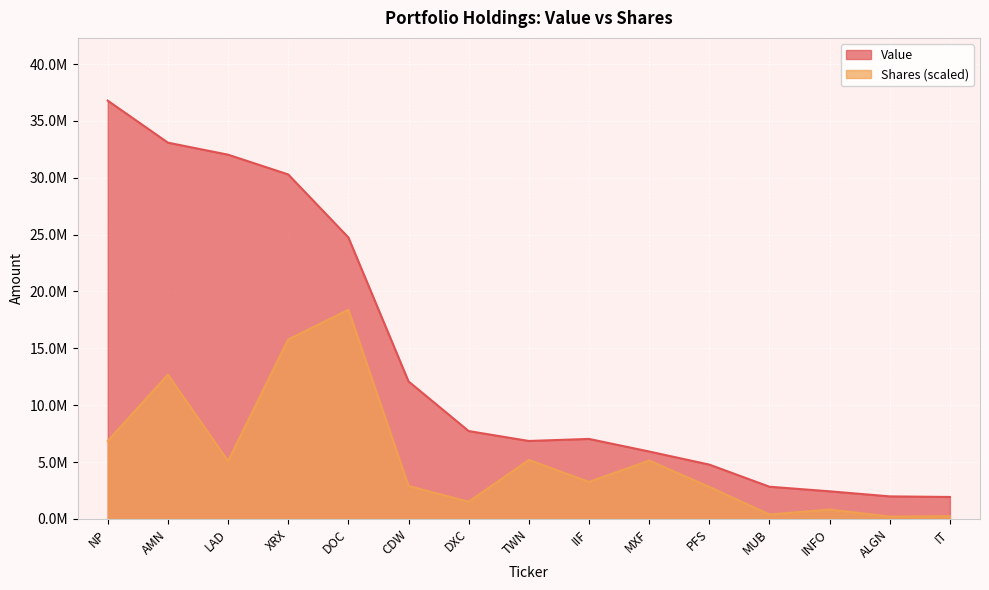

Rank the categories by Value value from highest to lowest.

NP, AMN, LAD, XRX, DOC, CDW, DXC, IIF, TWN, MXF, PFS, MUB, INFO, ALGN, IT